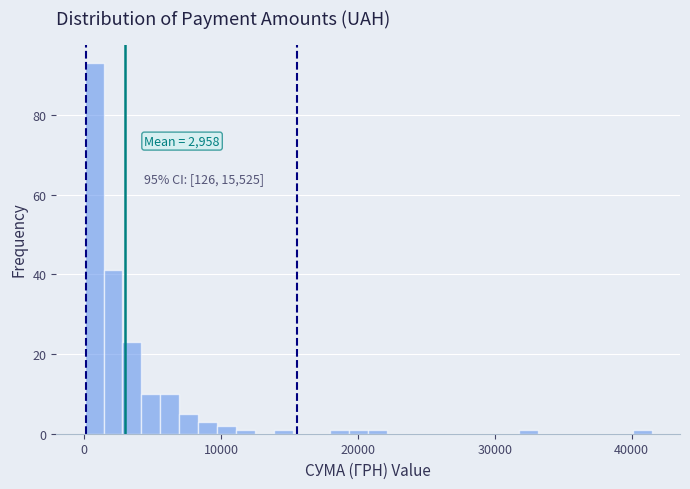

Read against the x-axis, roughly where is the centre of the tallest bar?

1000